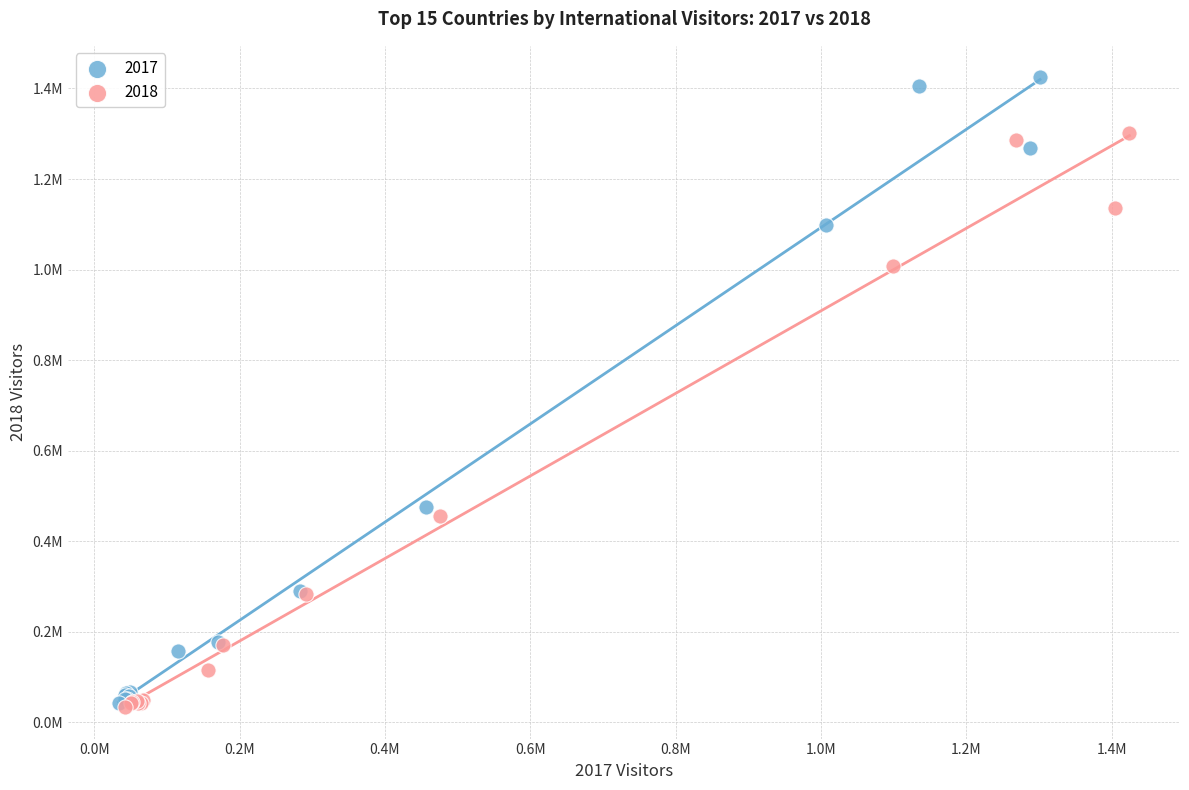

What are all the series names shown in the legend?

2017, 2018